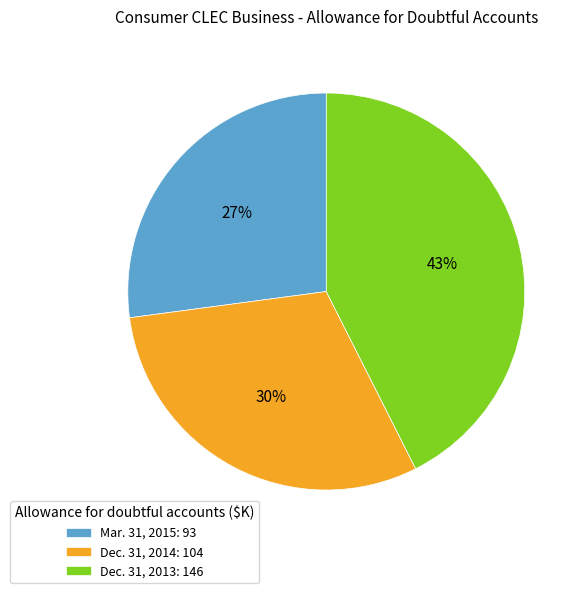

To the nearest percent, what is the average slice percentage?

33%